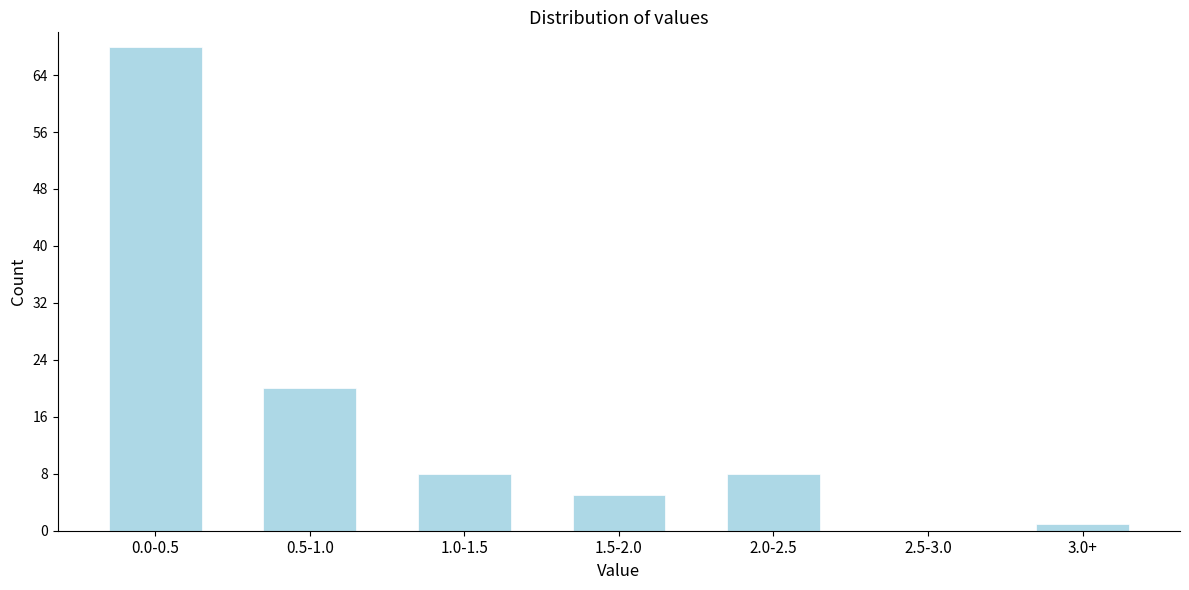

Reading right to left, what are all the values shown in this chart?

3.0+=1	2.5-3.0=0	2.0-2.5=8	1.5-2.0=5	1.0-1.5=8	0.5-1.0=20	0.0-0.5=68